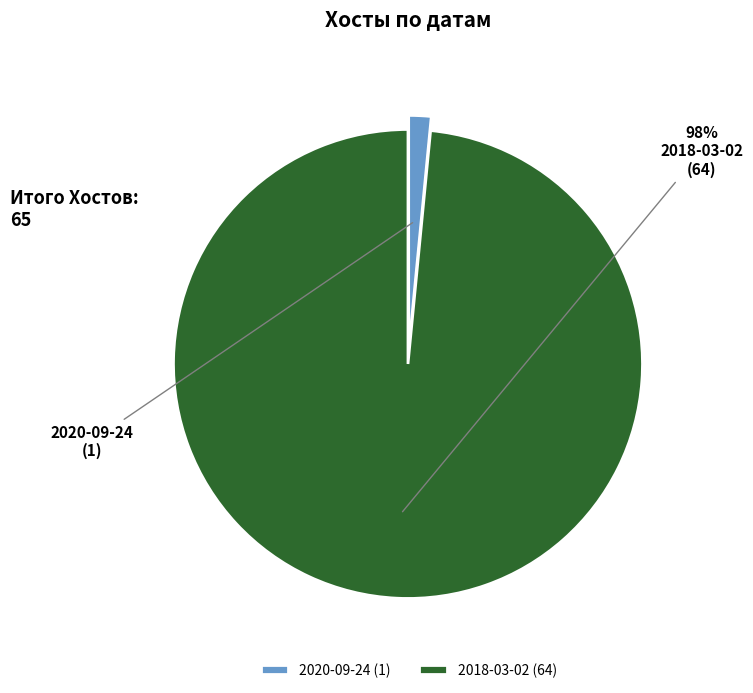

Count the number of slices in the pie.

2